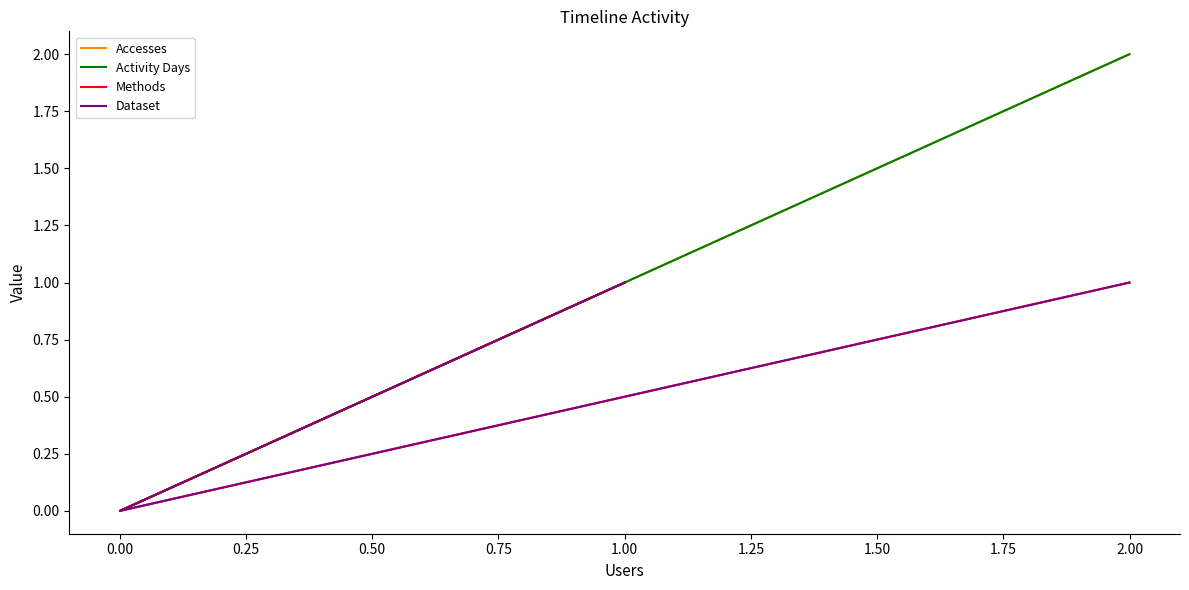

What is the value of the Accesses point at the 1st from the left?

1